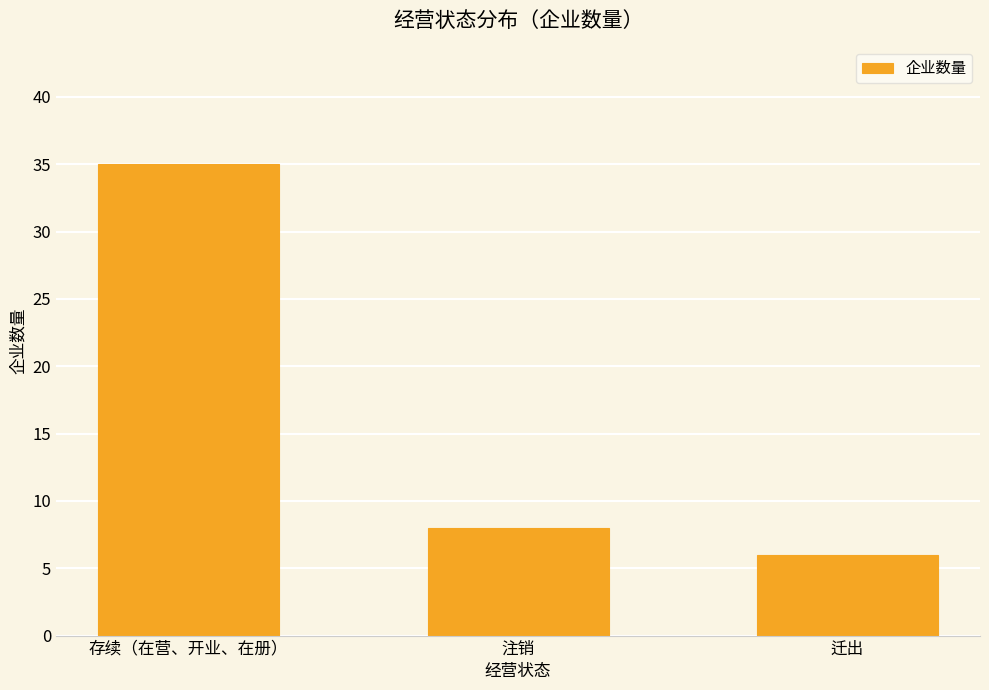

What is the change in value from 注销 to 迁出?

-2